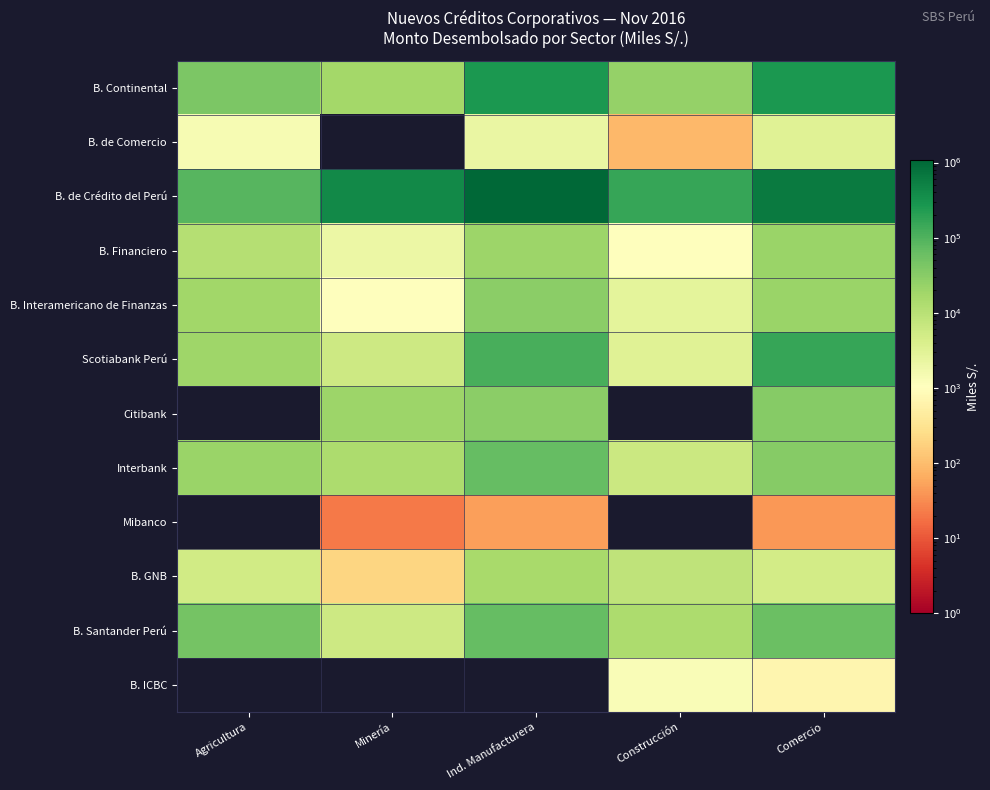

Rank the series by their maximum value, from lowest to highest.

Mibanco, B. ICBC, B. de Comercio, B. GNB, B. Financiero, B. Interamericano de Finanzas, Citibank, B. Santander Perú, Interbank, Scotiabank Perú, B. Continental, B. de Crédito del Perú